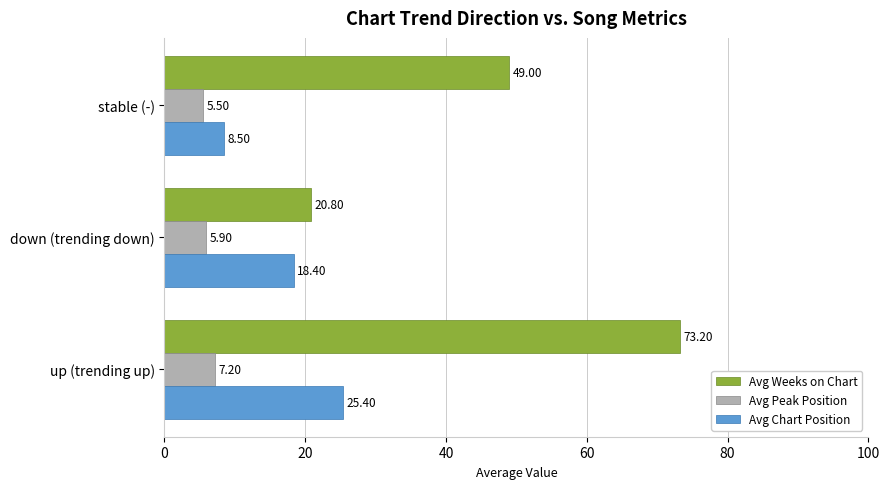

What is the spread (max minus min) of values at down (trending down)?

14.9